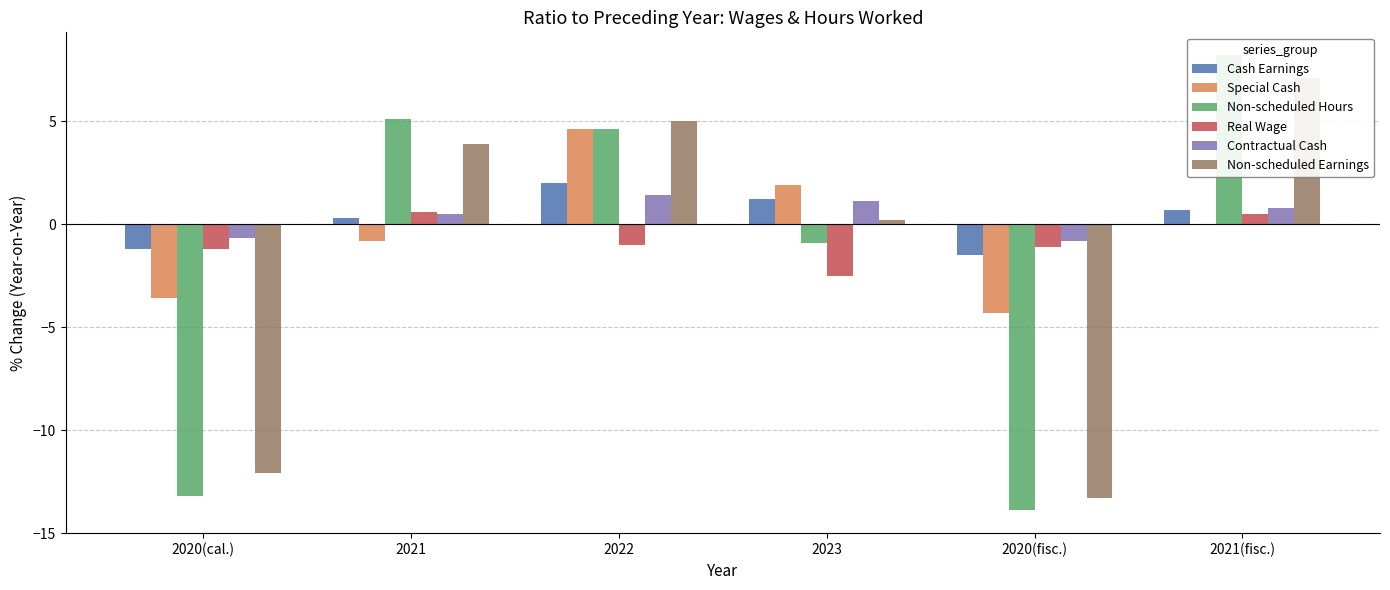

The value of Real Wage at 2022 is -1.0. True or false?

True